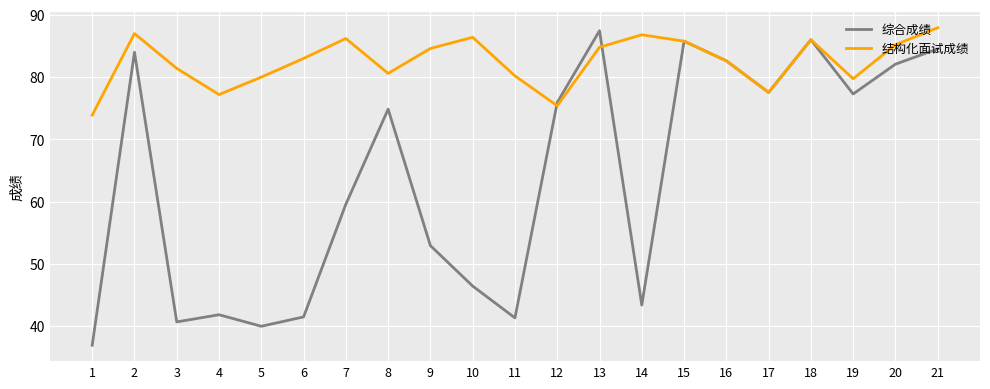

Rank the series at 8 from highest to lowest value.

结构化面试成绩, 综合成绩